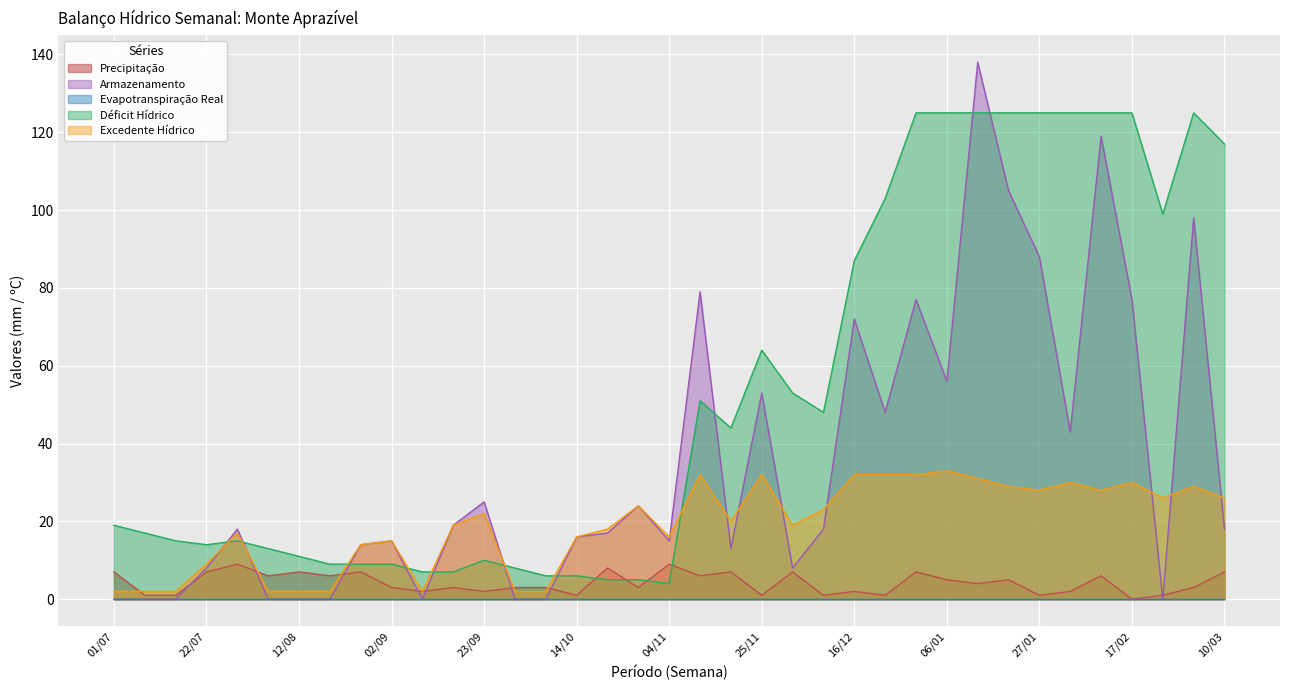

What is the sum of all Excedente Hídrico values?

700